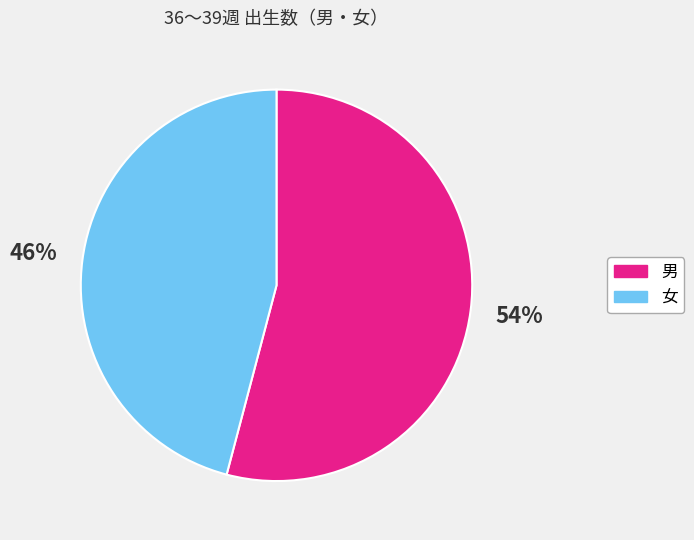

How many slices are in this pie chart?

2